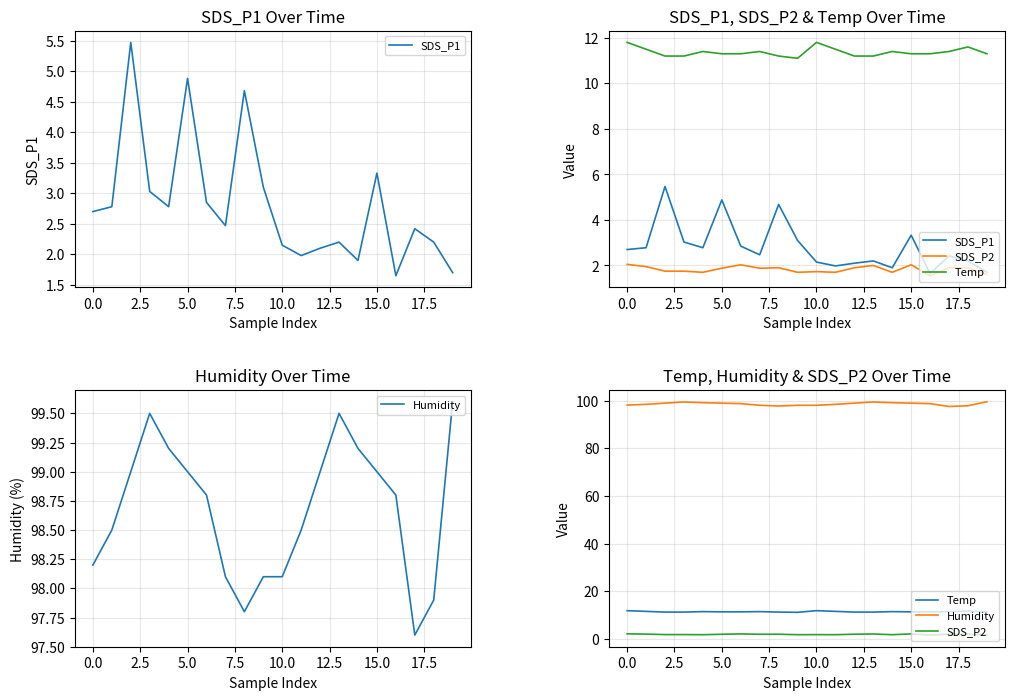

What is the difference between the maximum and minimum values in the Humidity series?

2.0